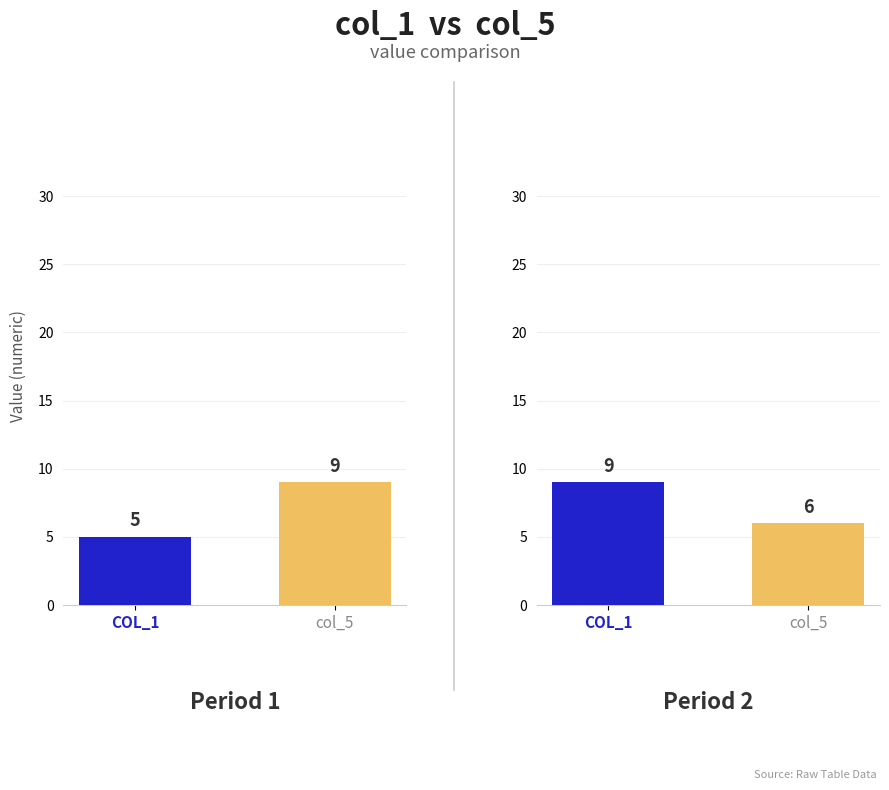

Rank the series by their maximum value, from highest to lowest.

col_1, col_5